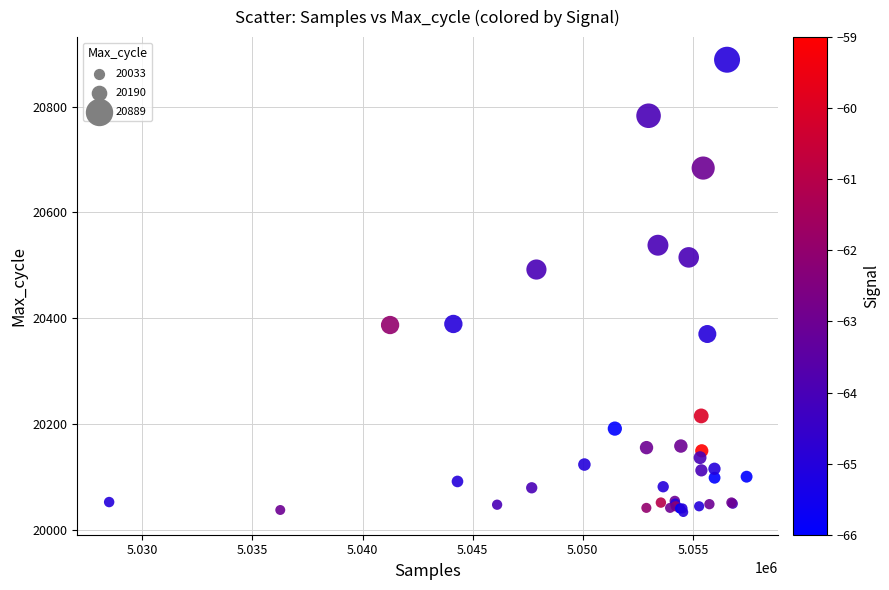

What Y value in the scatter plot is closest to 20461?

20492